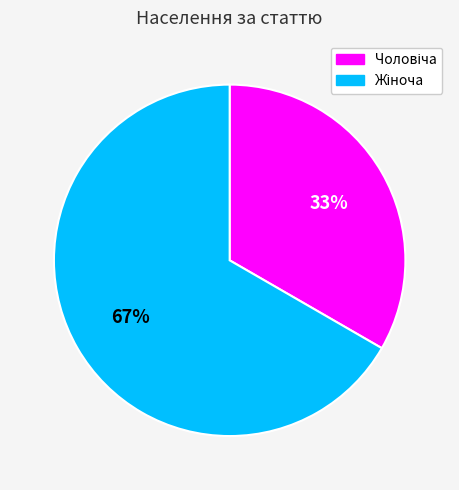

Is there a majority slice in this chart?

Yes